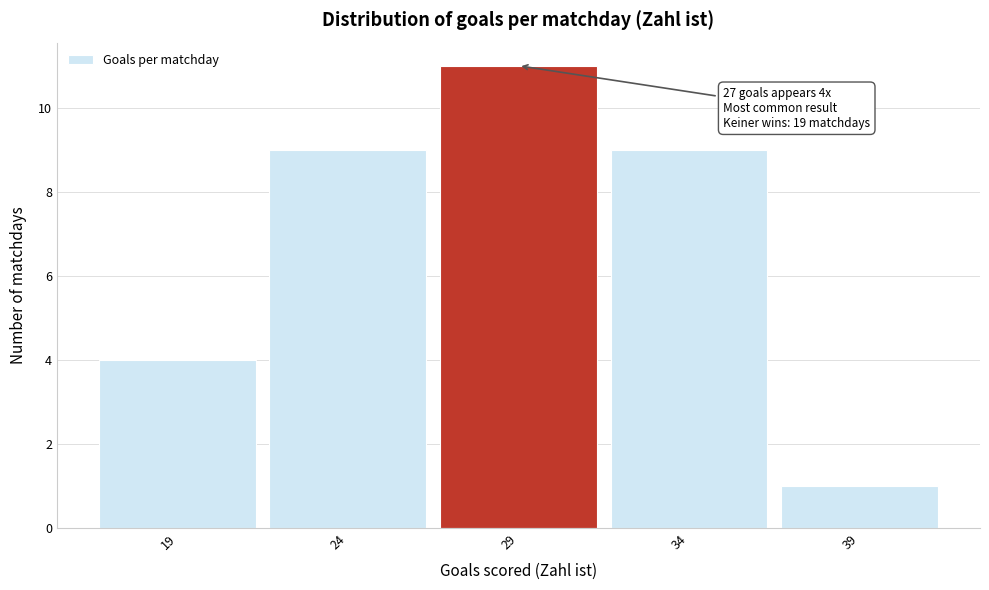

Over which range of the x-axis is the bar tallest?

26.5 to 31.5